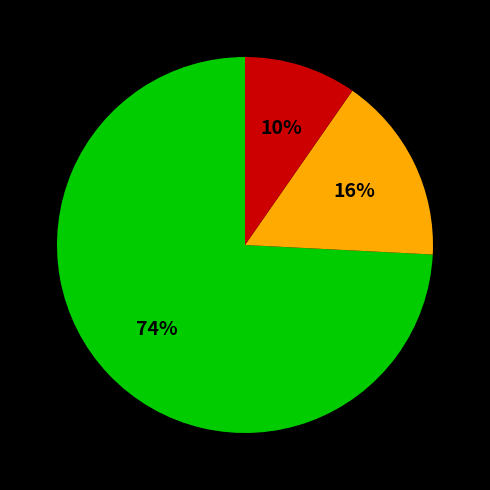

How many slices are in this pie chart?

3